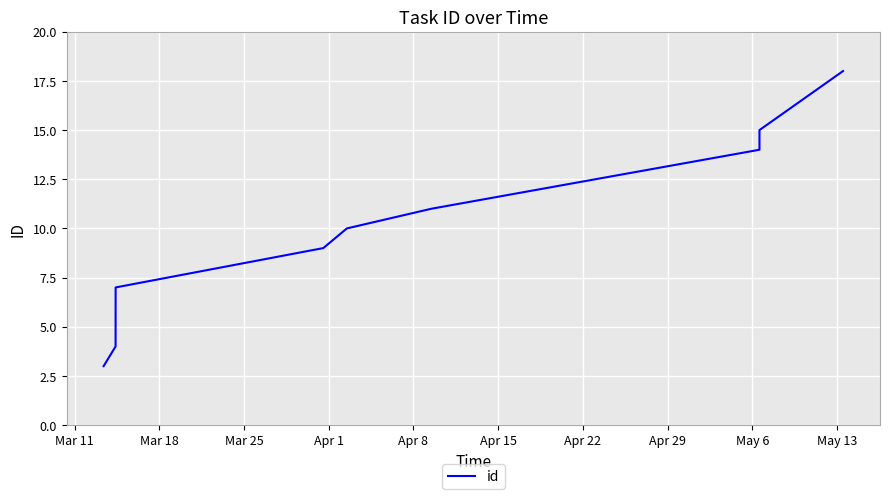

What is the maximum value shown in the chart?

18